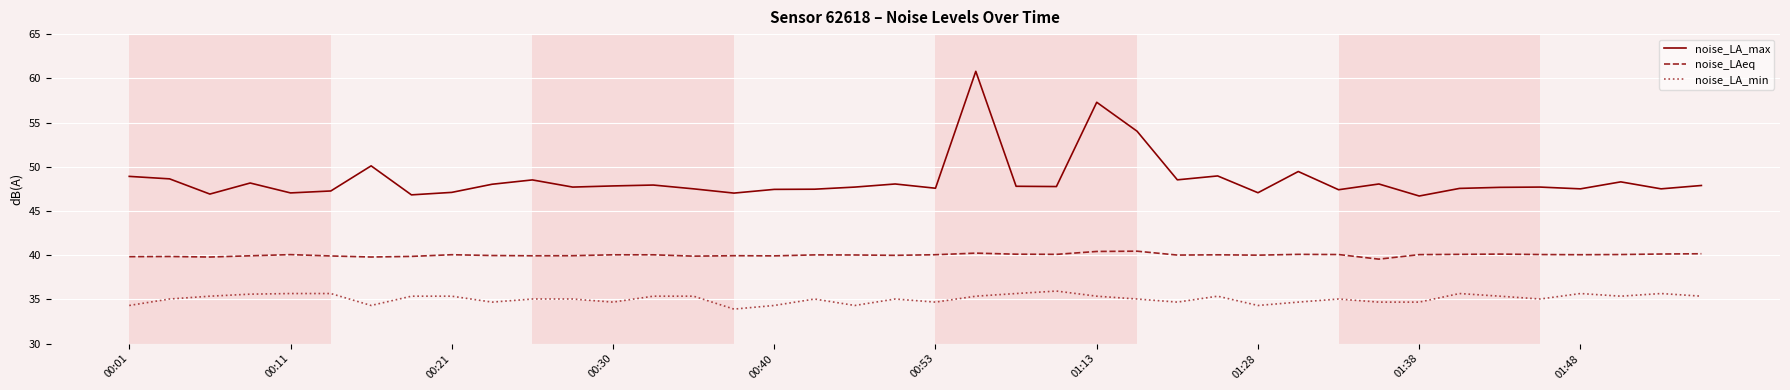

True or false: noise_LAeq and noise_LA_max intersect in this chart.

False